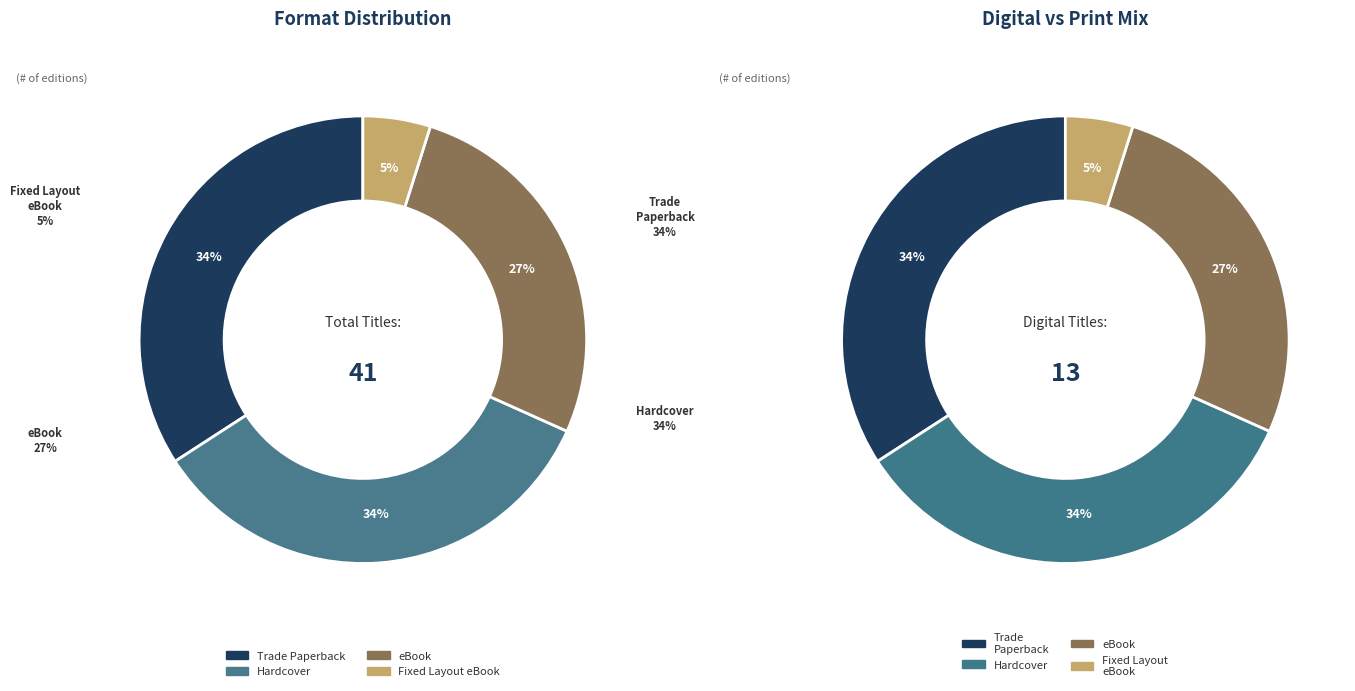

Which slice is the smallest?

Fixed Layout eBook